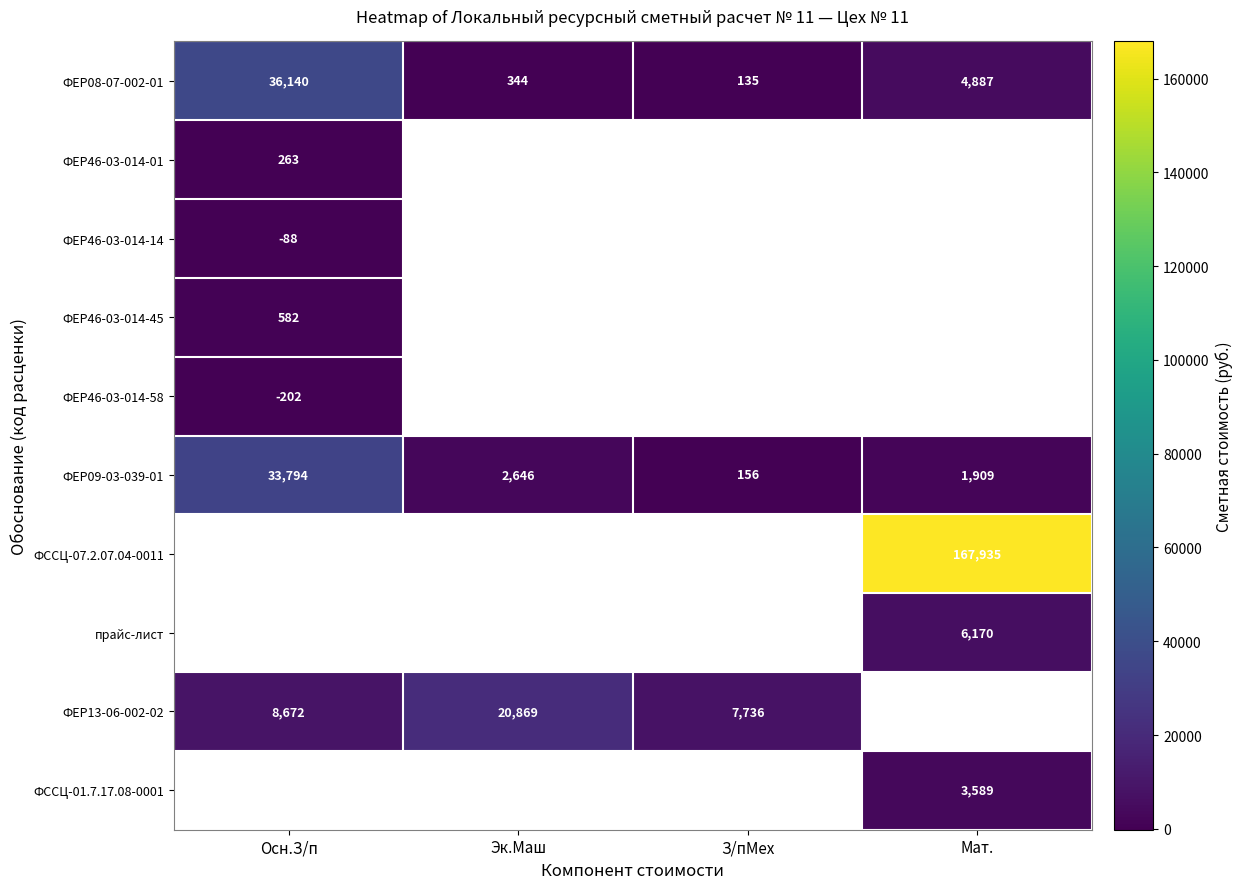

At which label does ФЕР08-07-002-01 first exceed 4887?

Осн.З/п